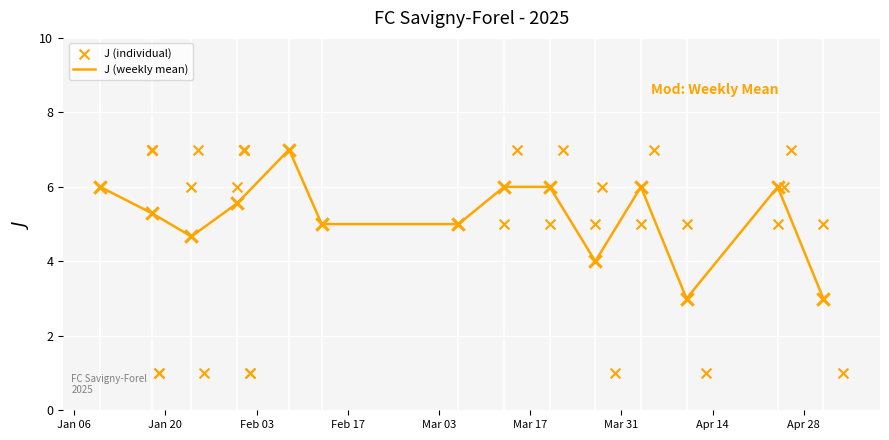

What is the minimum value for J (weekly mean)?

3.0